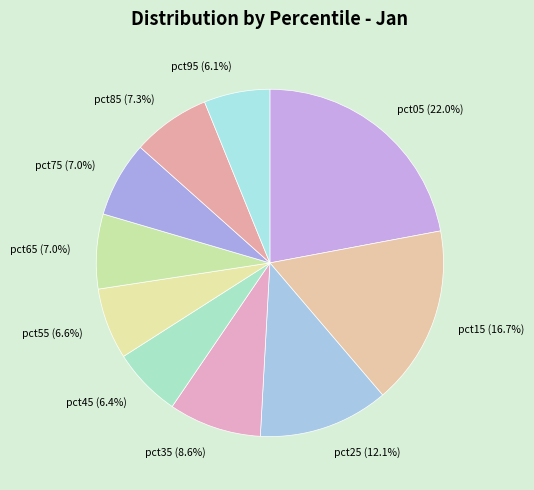

What percentage is the pct25 slice, to the nearest percent?

12%